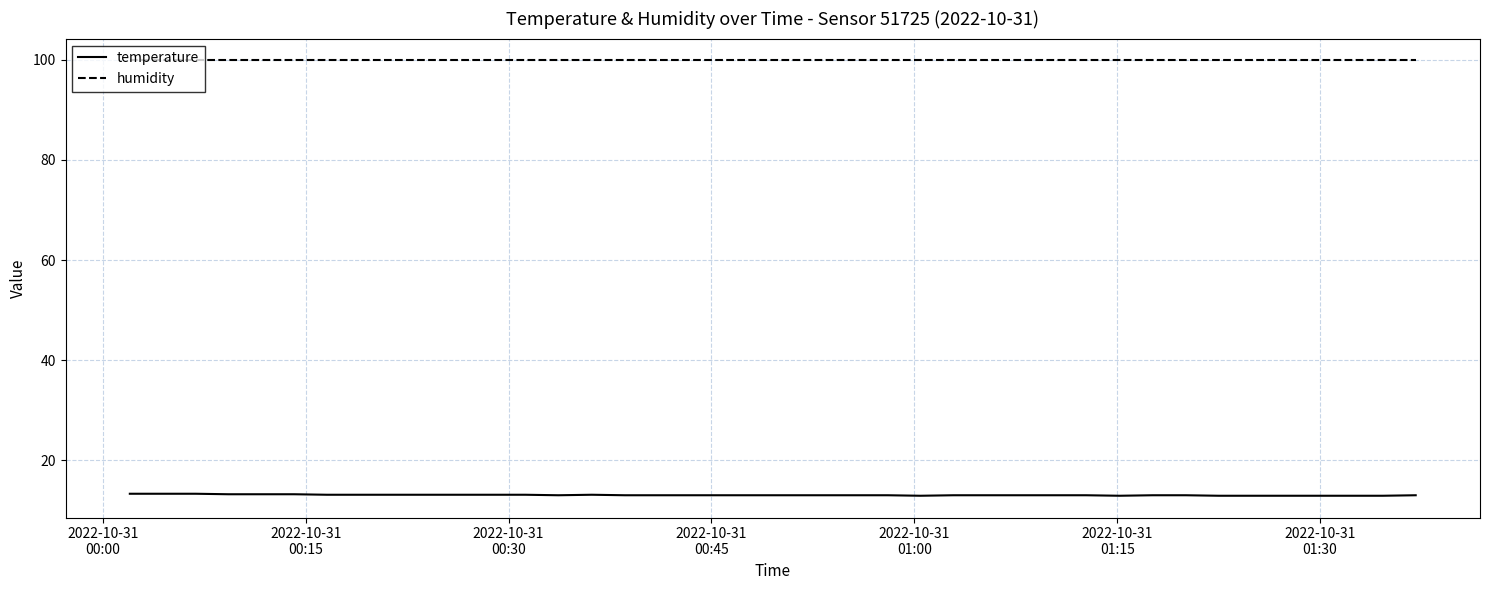

What is the smallest value displayed?

12.9